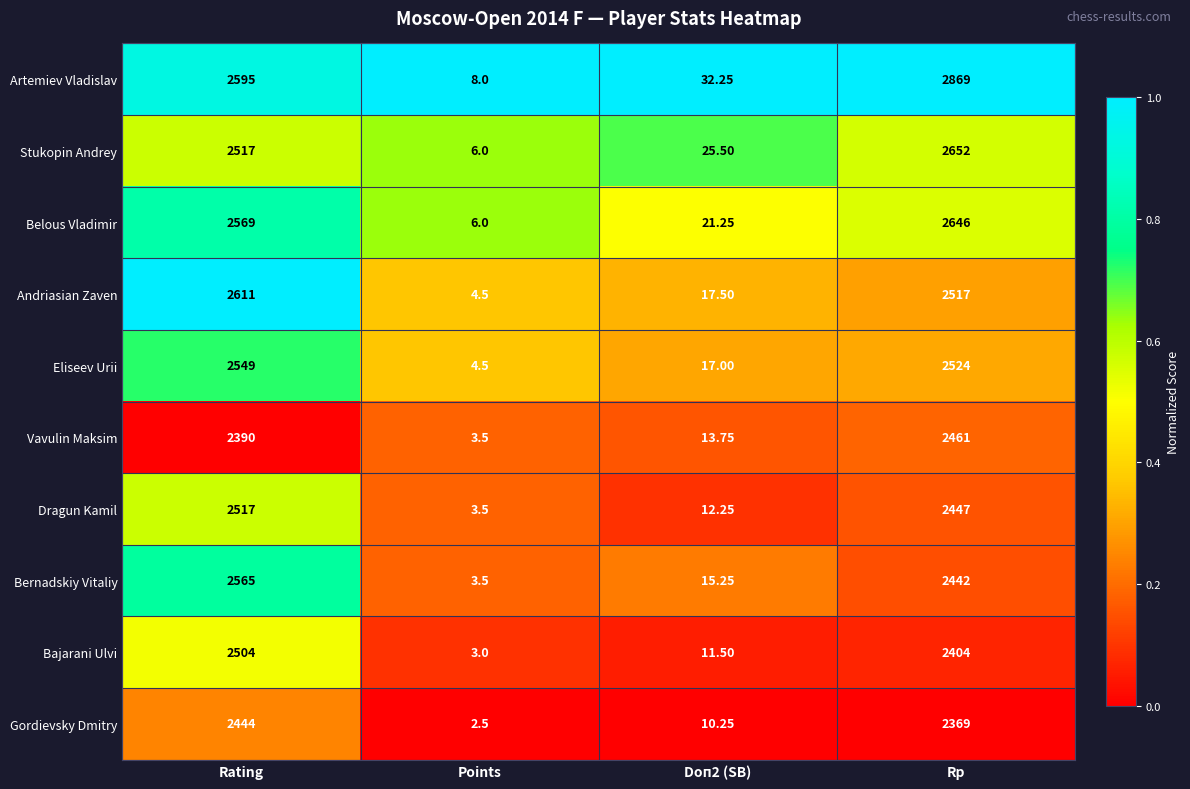

What is the spread (max minus min) of values at Rp?

500.0